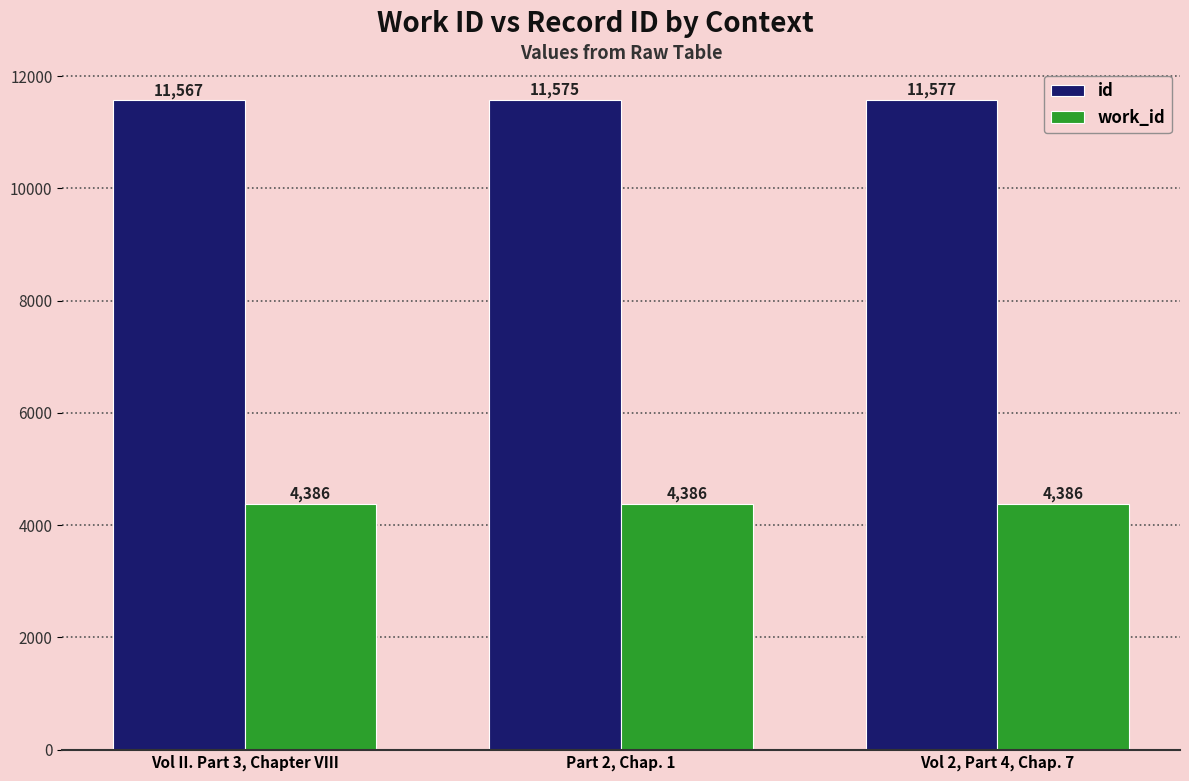

What is the difference between the highest and lowest values at Part 2, Chap. 1?

7189